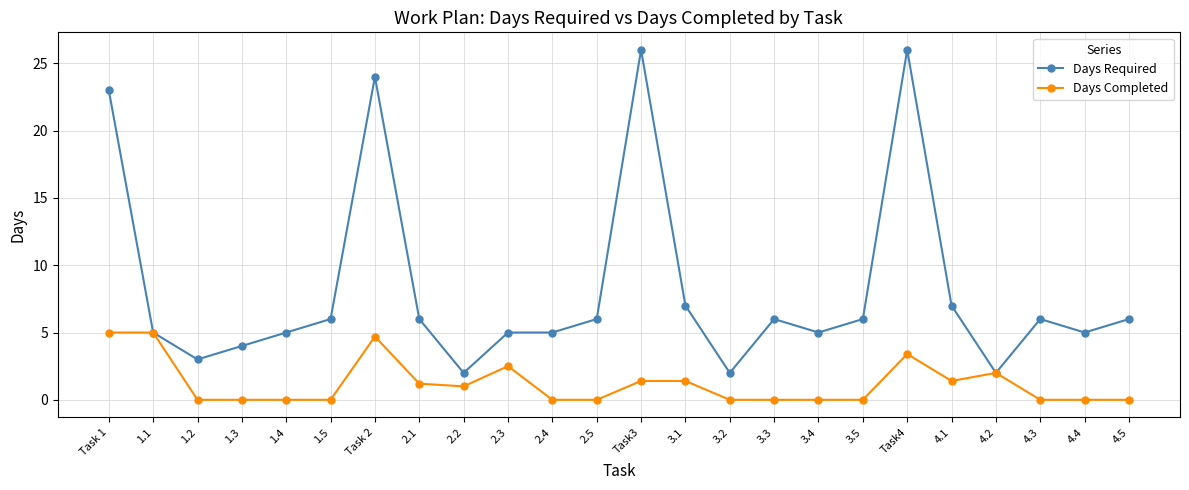

What is the label of the 5th point from the right?

4.1